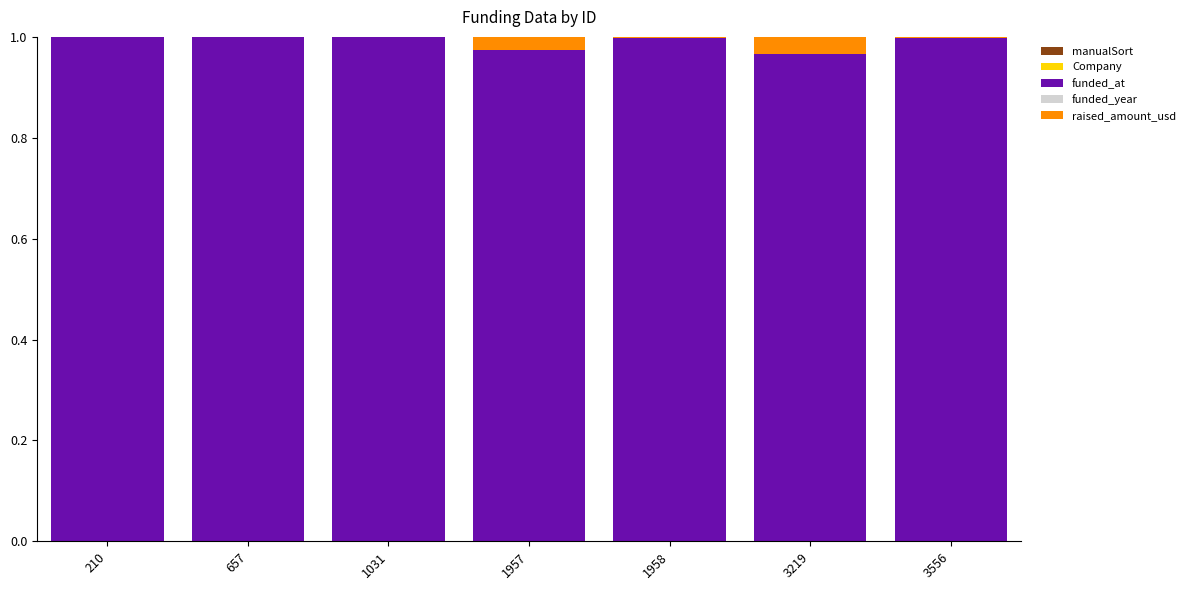

Does the chart contain stacked bars?

Yes